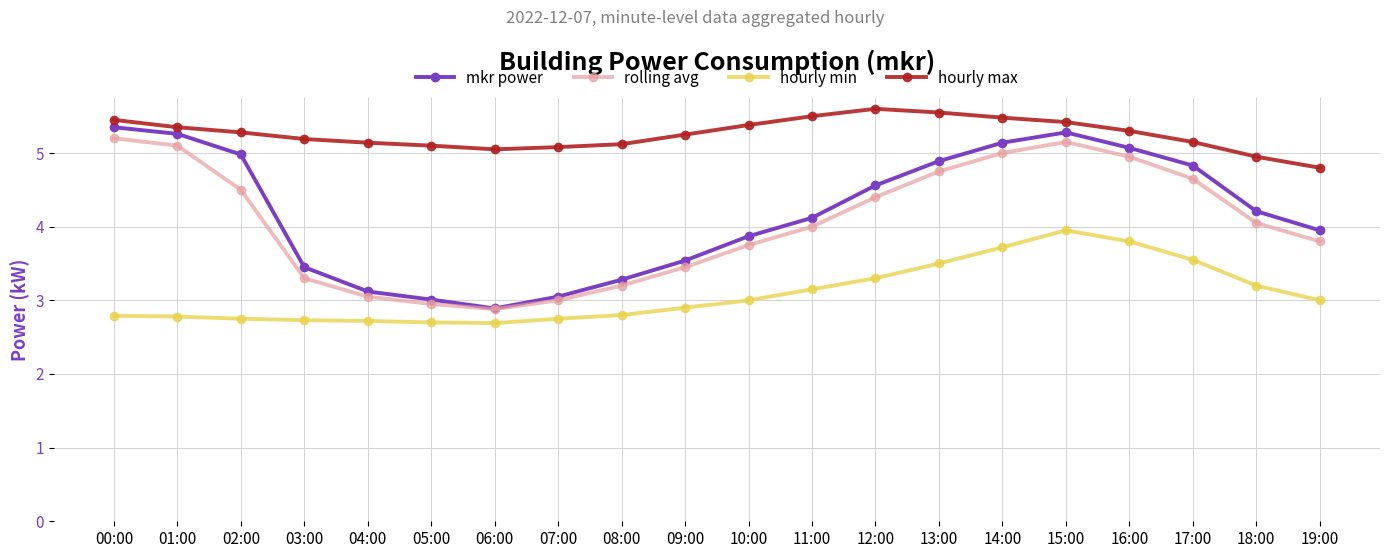

What is the difference between the maximum and minimum values in the hourly min series?

1.3